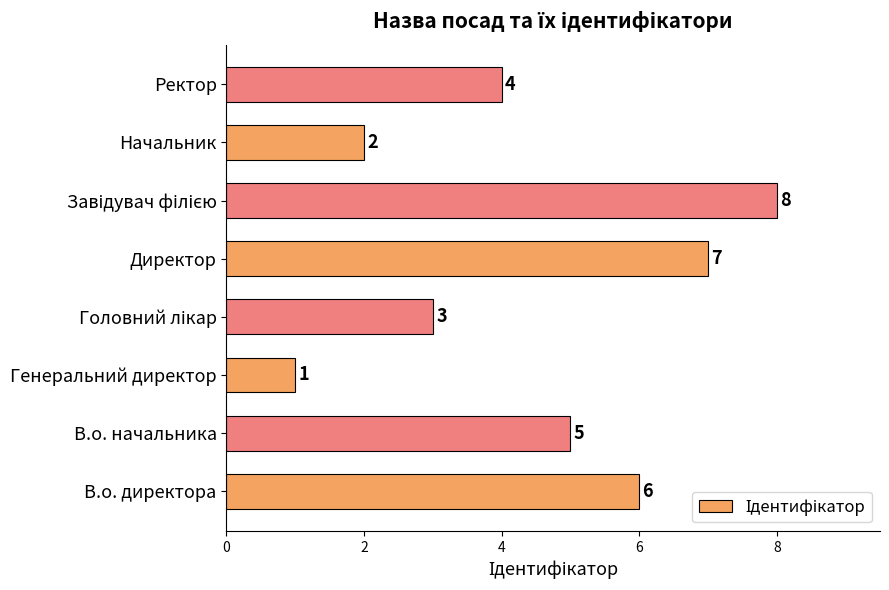

Which label corresponds to the smallest value in the chart?

Генеральний директор